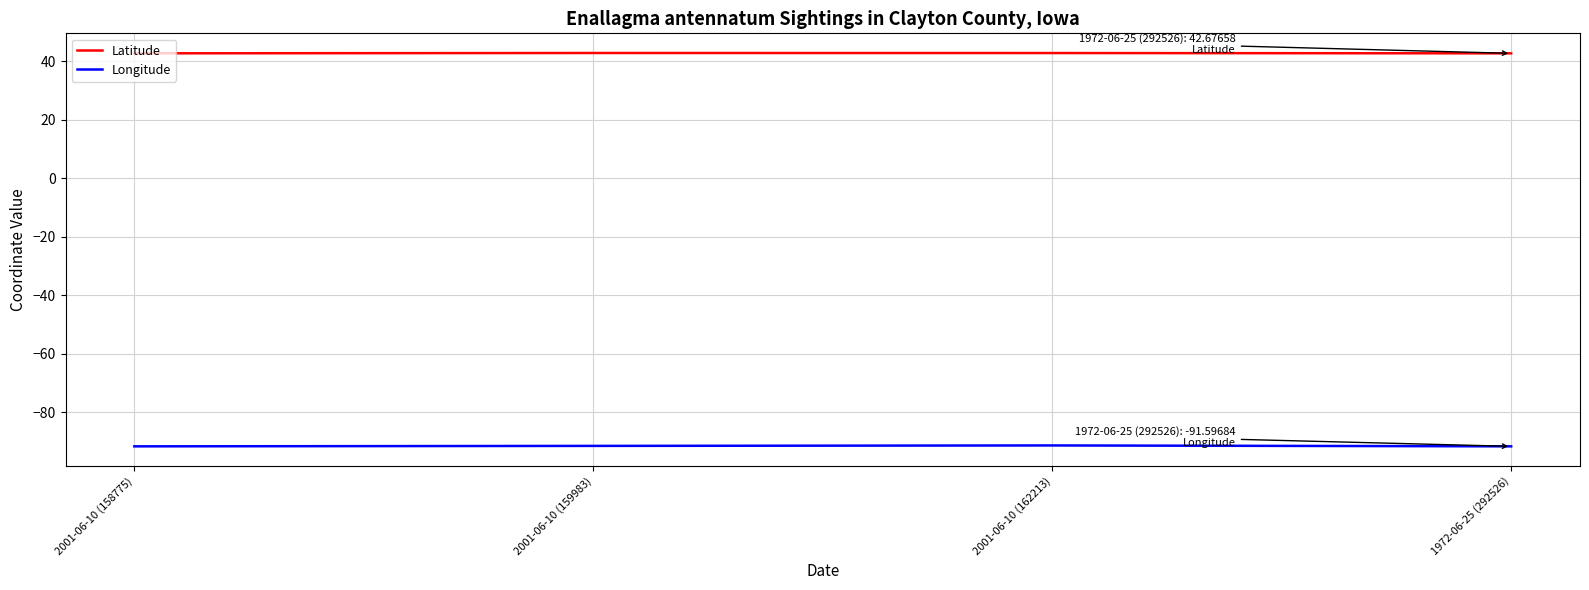

What position from the left is 1972-06-25 (292526)?

4